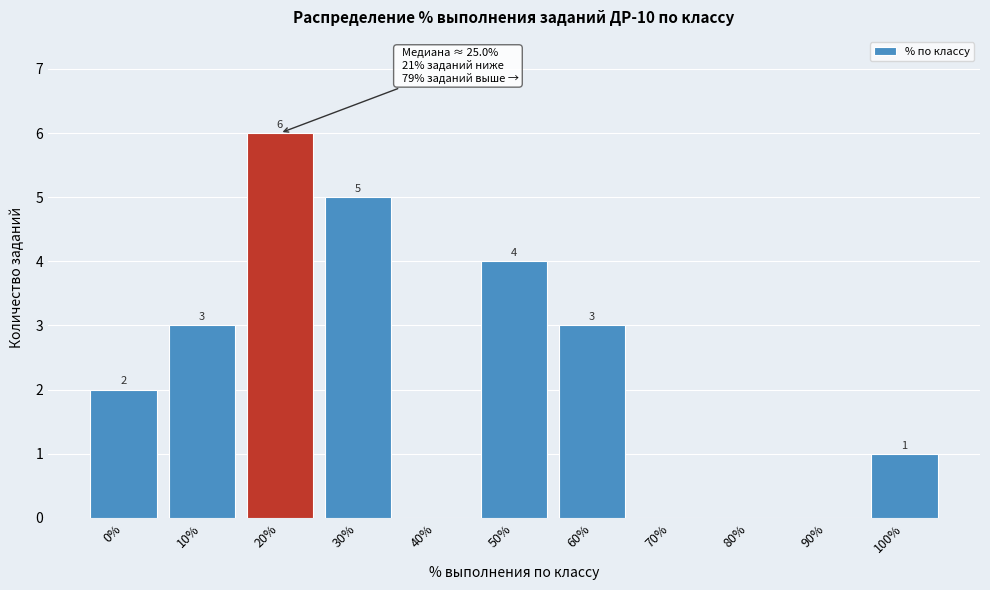

Reading right to left, list all the values displayed in this chart.

100%=1	90%=0	80%=0	70%=0	60%=3	50%=4	40%=0	30%=5	20%=6	10%=3	0%=2